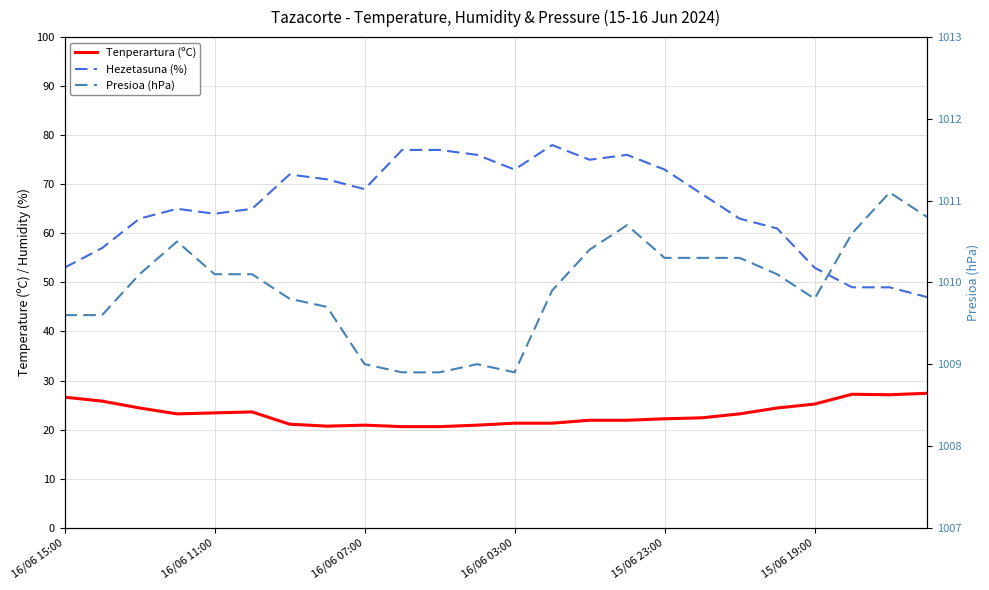

List the series in order of their peak value, lowest first.

Tenperartura (ºC), Hezetasuna (%), Presioa (hPa)